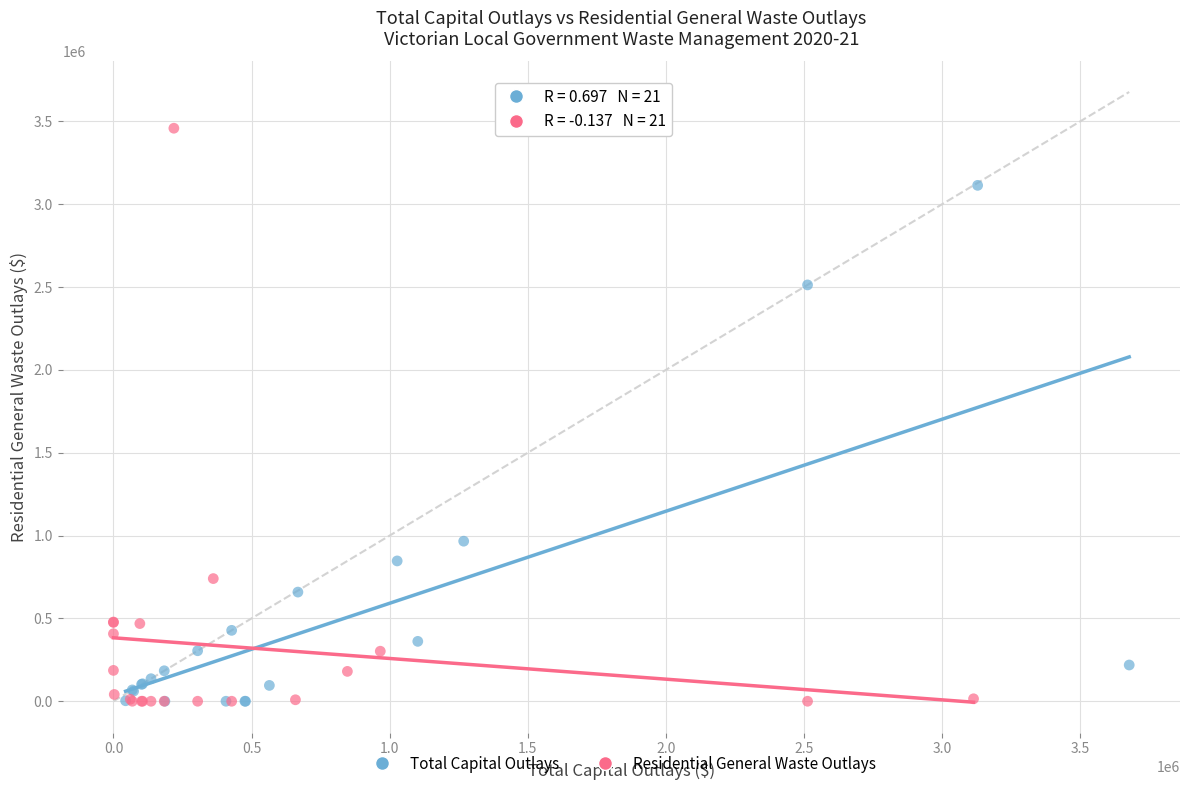

Which series has the widest spread of Y values?

Residential General Waste Outlays